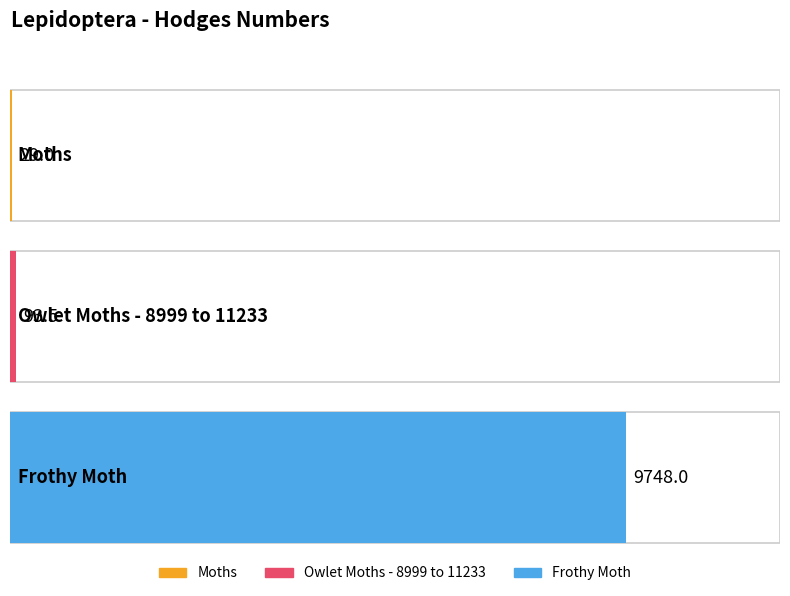

At which category does the chart reach its peak across all series?

Frothy Moth